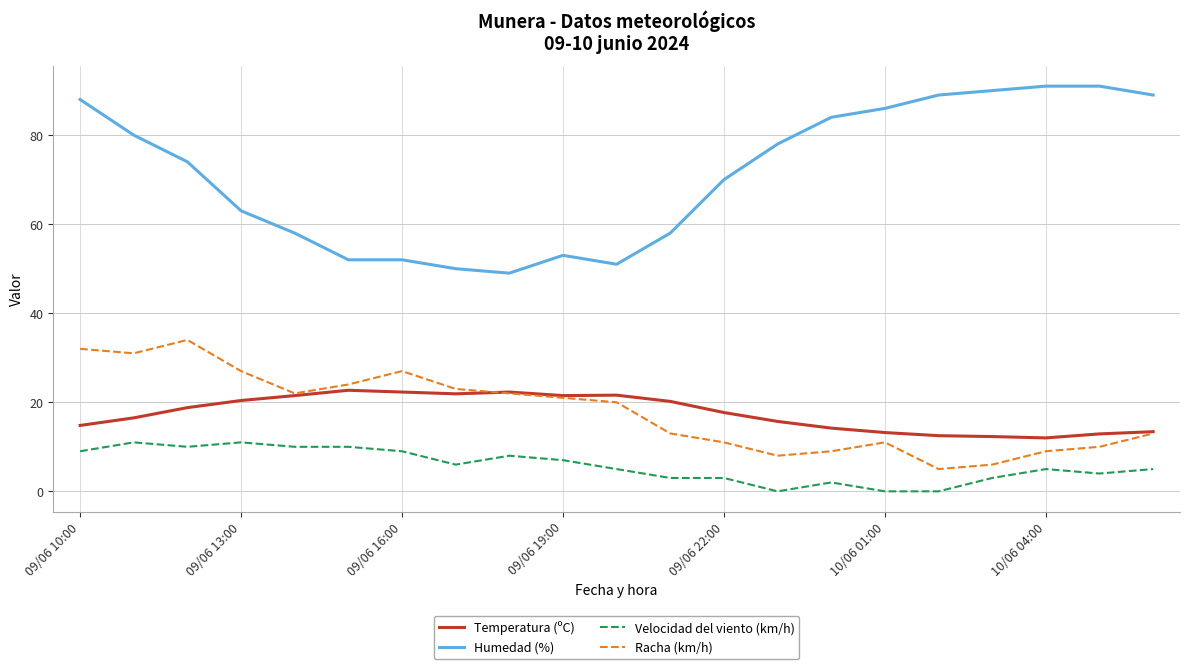

Which series has the largest total across all categories?

Humedad (%)